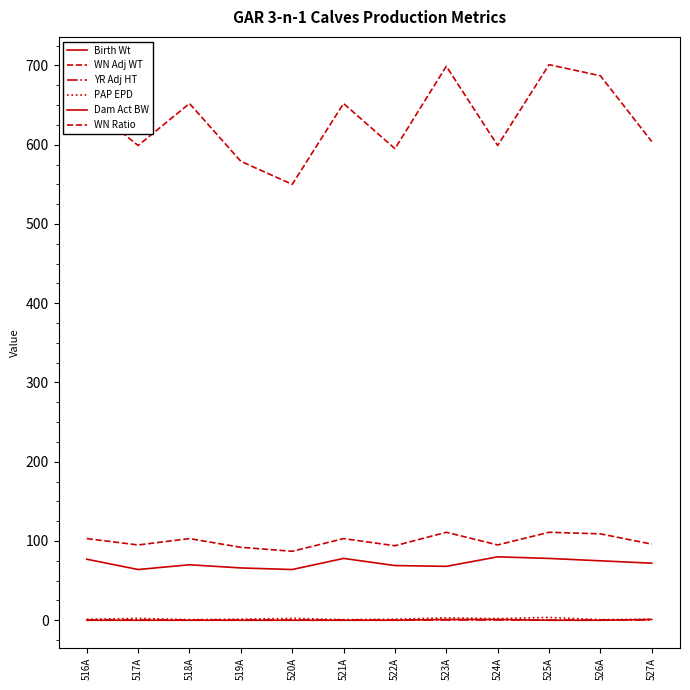

Rank the series by their maximum value, from highest to lowest.

WN Adj WT, WN Ratio, Birth Wt, PAP EPD, Dam Act BW, YR Adj HT